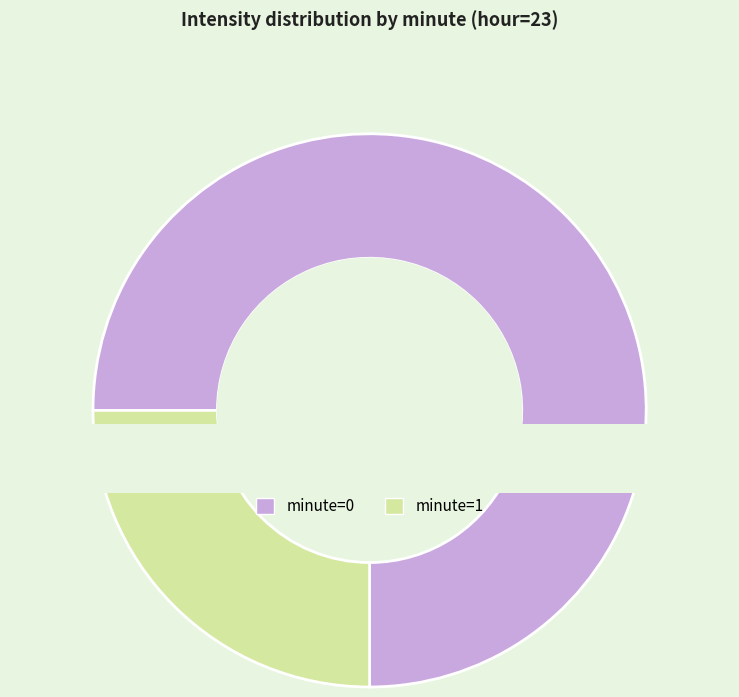

Is the sum of 1 and 0 greater than half?

Yes